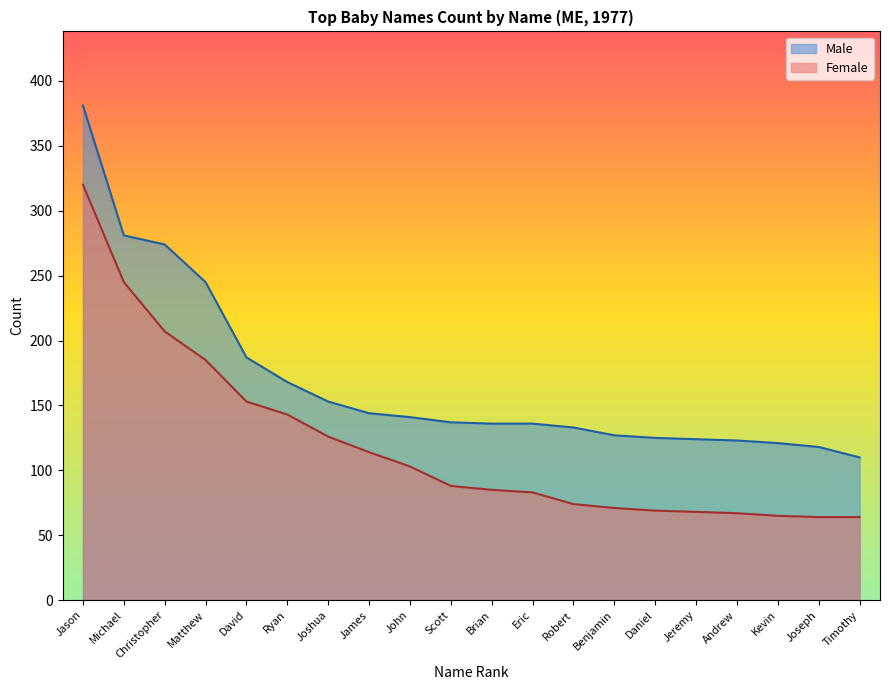

Reading right to left, transcribe all the data shown in this chart.

Male: Timothy=110	Joseph=118	Kevin=121	Andrew=123	Jeremy=124	Daniel=125	Benjamin=127	Robert=133	Eric=136	Brian=136	Scott=137	John=141	James=144	Joshua=153	Ryan=168	David=187	Matthew=245	Christopher=274	Michael=281	Jason=381
Female: Timothy=64	Joseph=64	Kevin=65	Andrew=67	Jeremy=68	Daniel=69	Benjamin=71	Robert=74	Eric=83	Brian=85	Scott=88	John=103	James=114	Joshua=126	Ryan=143	David=153	Matthew=185	Christopher=207	Michael=245	Jason=320